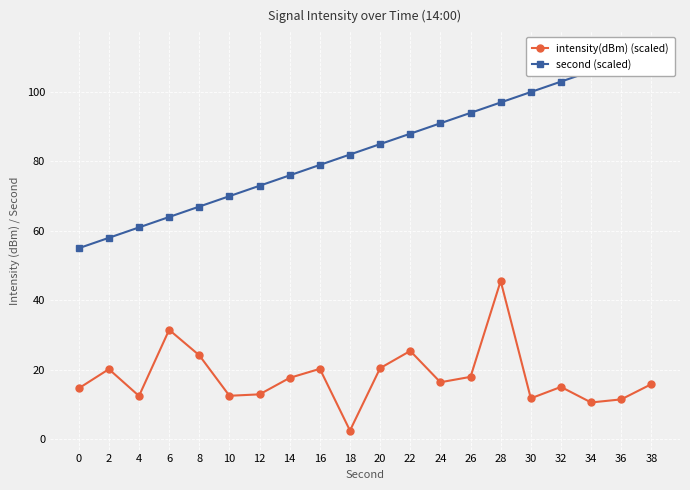

True or false: intensity(dBm) (scaled) and second (scaled) intersect in this chart.

False